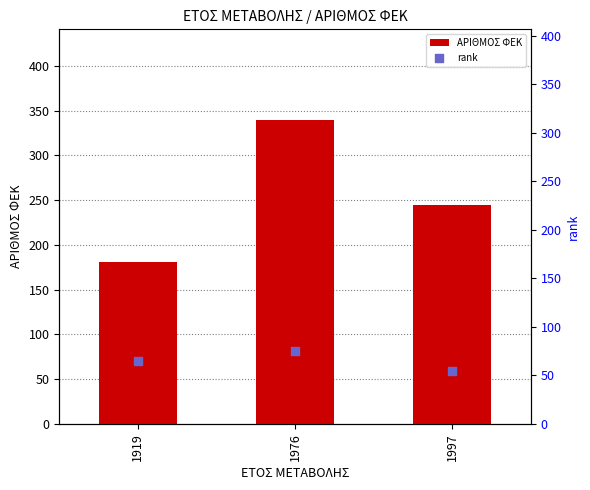

At how many categories does at least one series exceed 172?

3